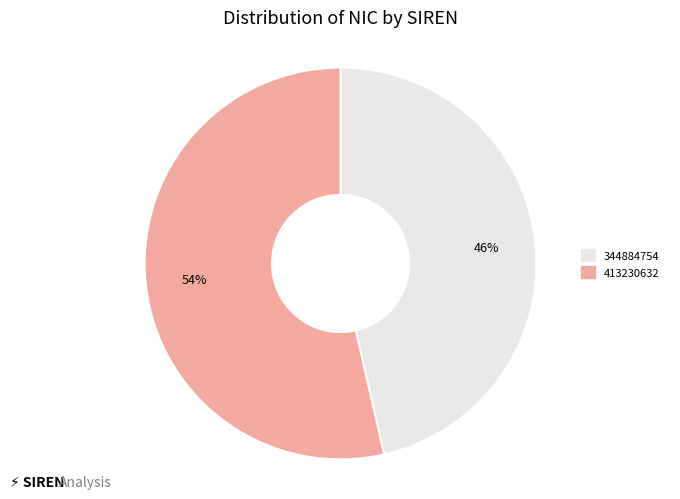

Which category has the biggest portion of the pie?

413230632